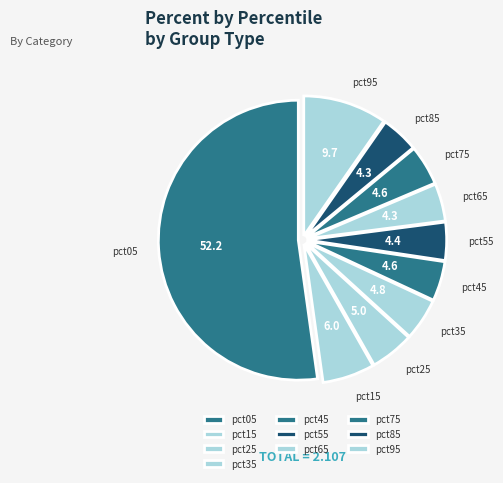

Is there a majority slice in this chart?

Yes